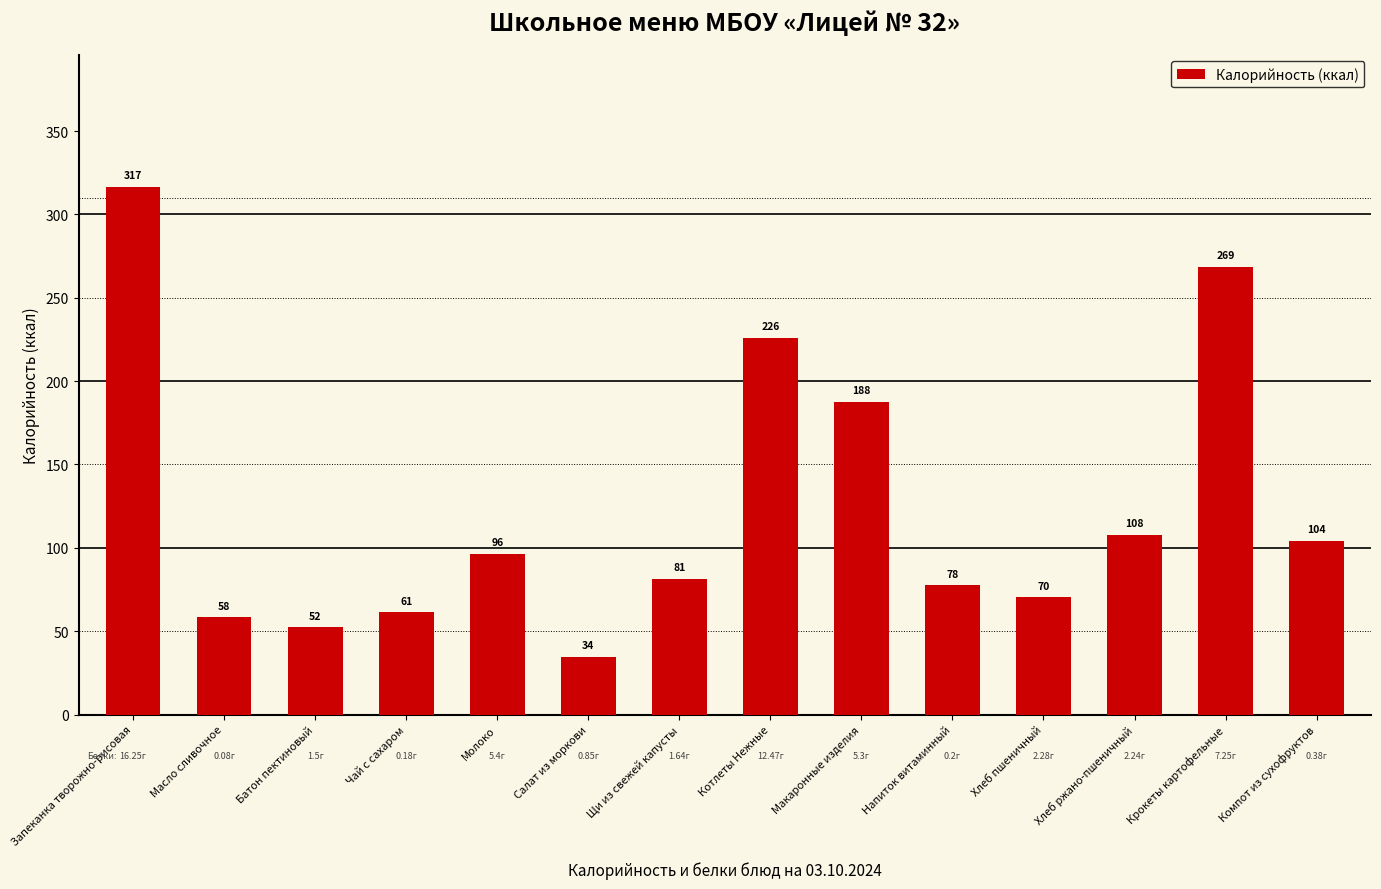

What is the ratio of the value at Молоко to the value at Макаронные изделия?

0.5